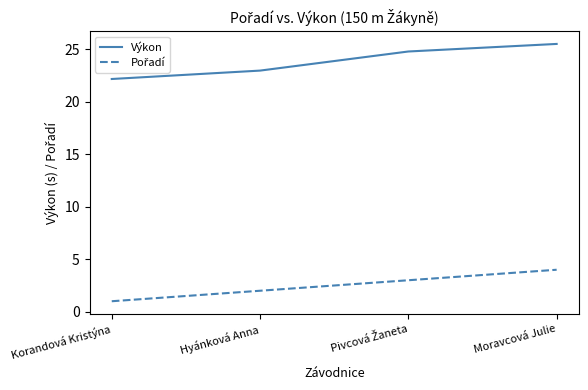

True or false: Výkon has more than 2 points higher than both neighbors.

False